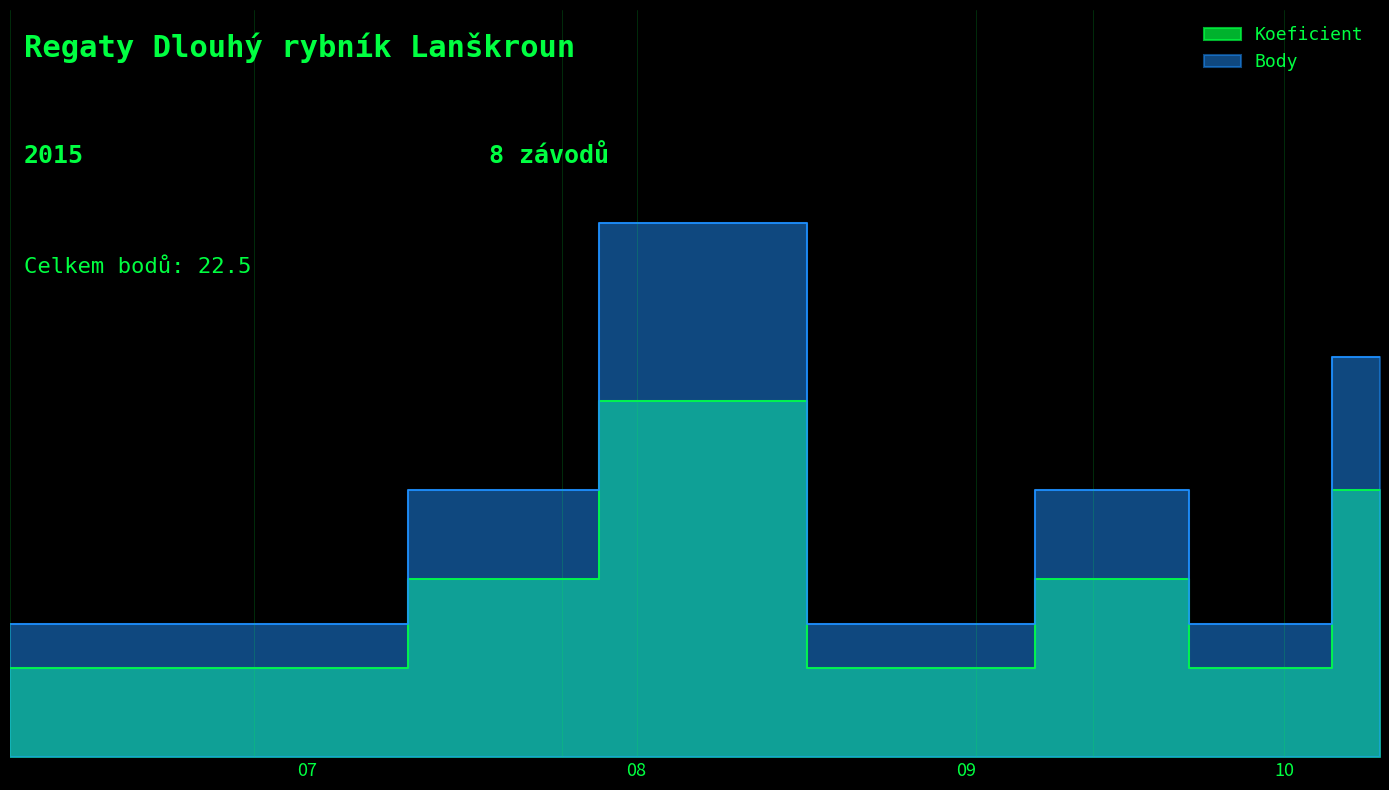

At which category is the sum across all series the highest?

08